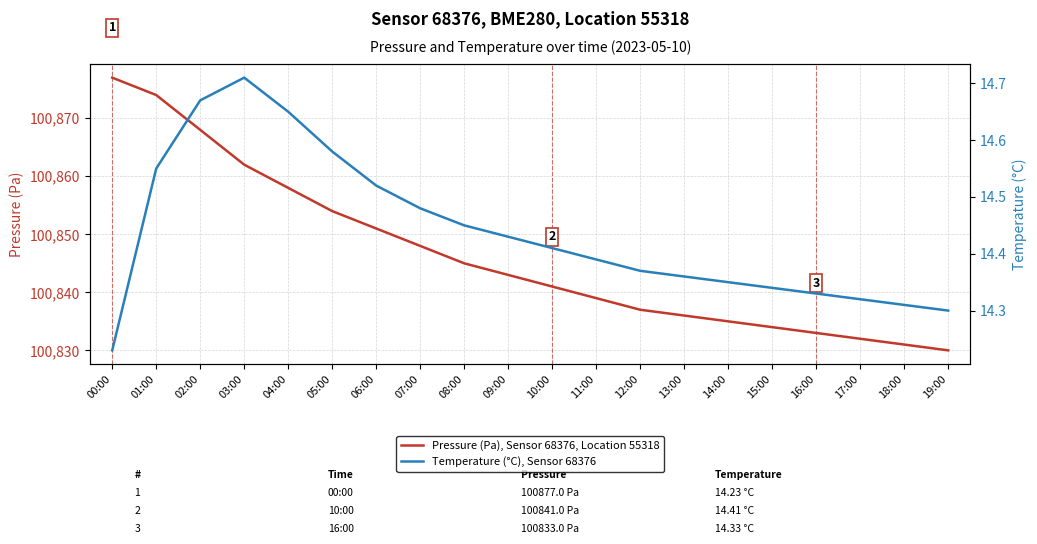

At which label is Temperature (°C), Sensor 68376 closest to 14?

00:00